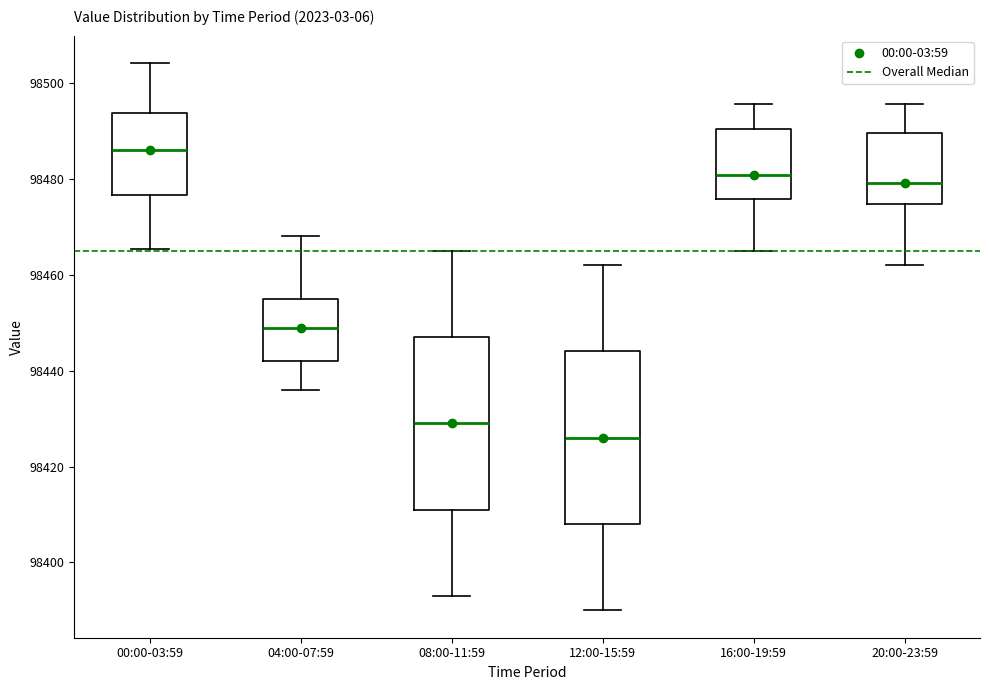

Where does the upper whisker of the box for 16:00-19:59 end on the y-axis? The values are not printed on the chart, so give them approximately, as read against the axis.

98496